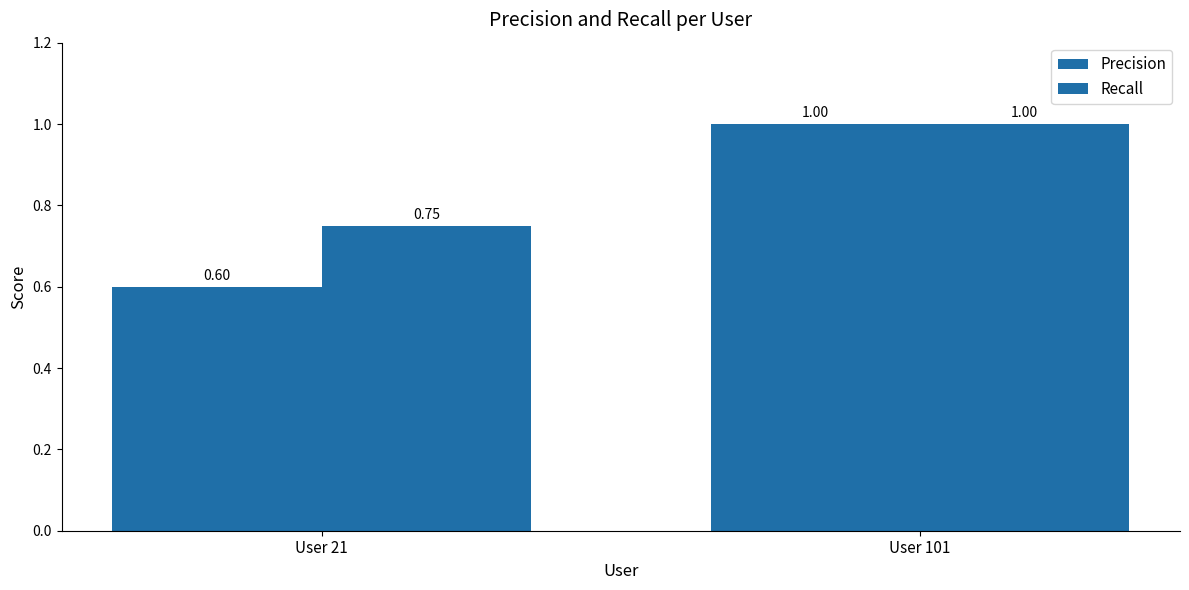

What is the sum of the Recall values at User 101 and User 21?

1.8